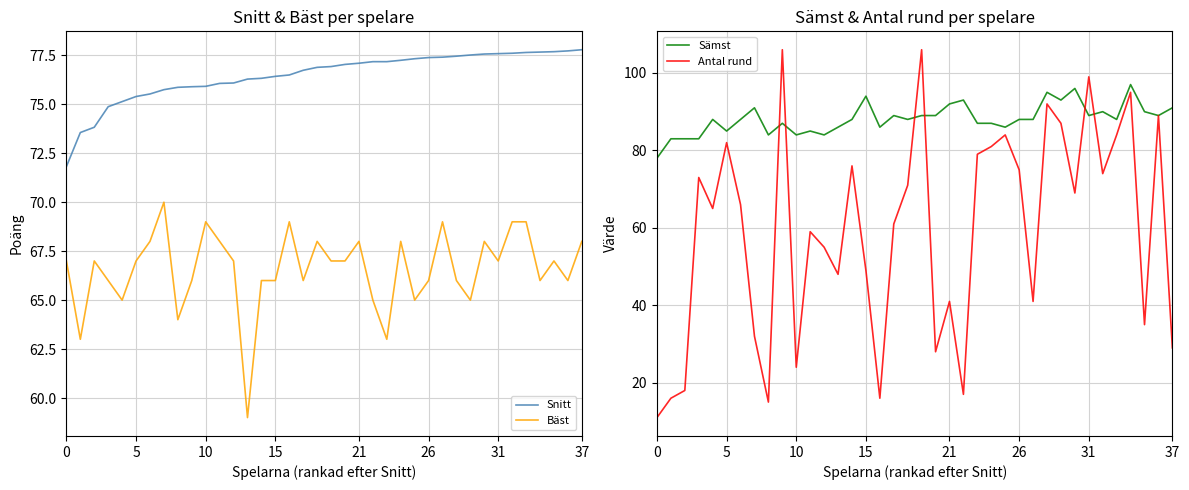

Which series has the widest spread of values?

Antal rund